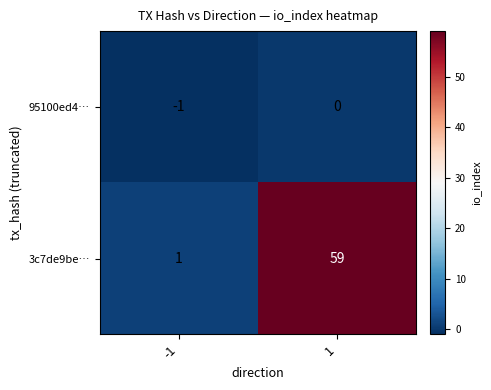

Rank the series at 1 from highest to lowest value.

3c7de9be…, 95100ed4…